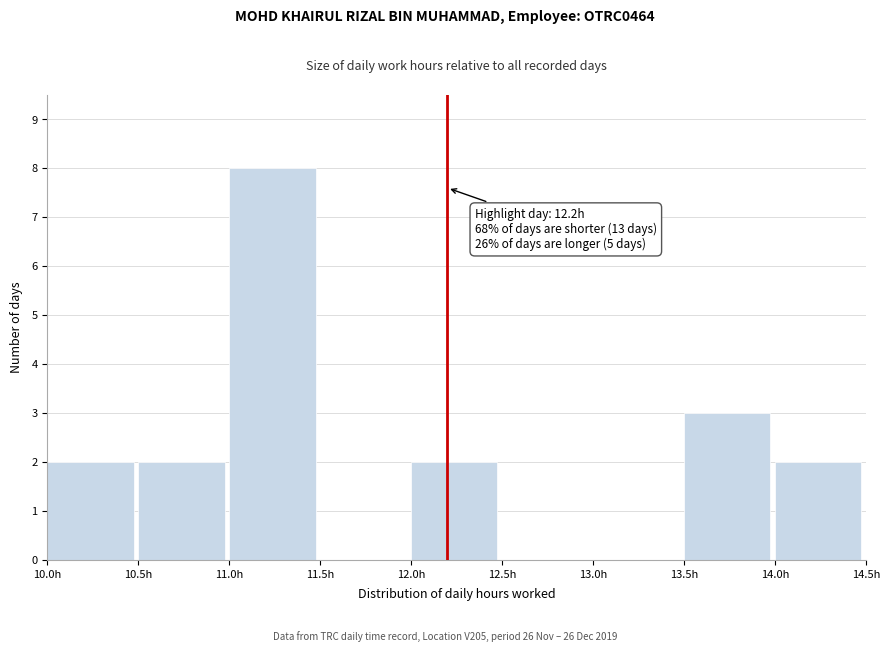

Which range on the x-axis has the tallest bar?

11.0 to 11.5